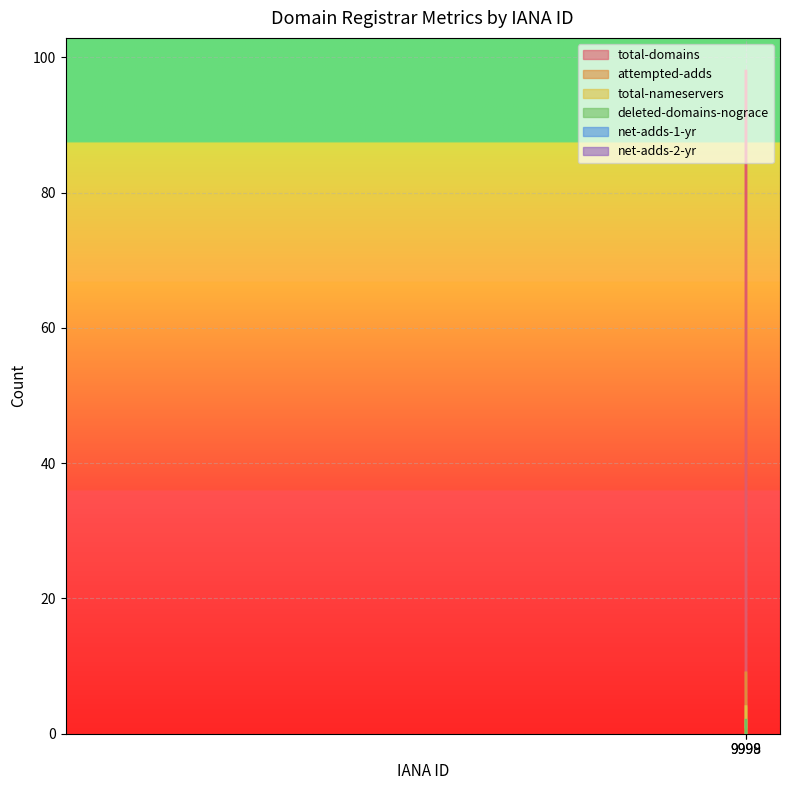

Between 9998 and 9999, which is larger?

9998